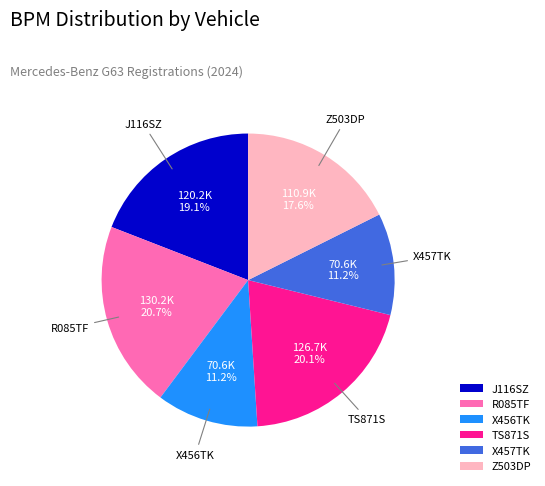

The X457TK slice represents 11% of the pie. True or false?

True